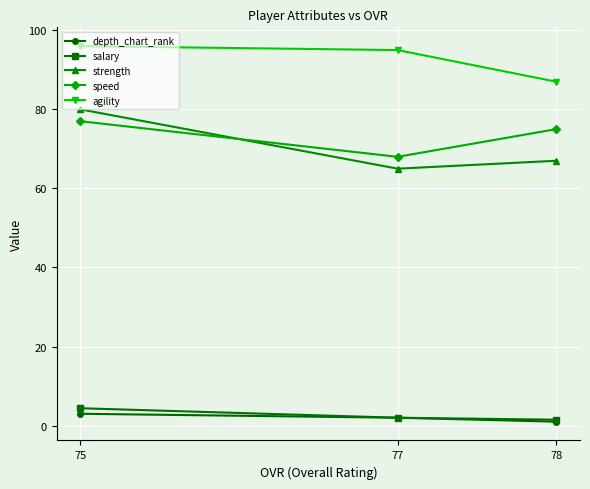

Reading left to right, extract all data points from this chart.

depth_chart_rank: 75=3.0	77=2.0	78=1.0
salary: 75=4.4	77=2.0	78=1.5
strength: 75=80.0	77=65.0	78=67.0
speed: 75=77.0	77=68.0	78=75.0
agility: 75=96.0	77=95.0	78=87.0